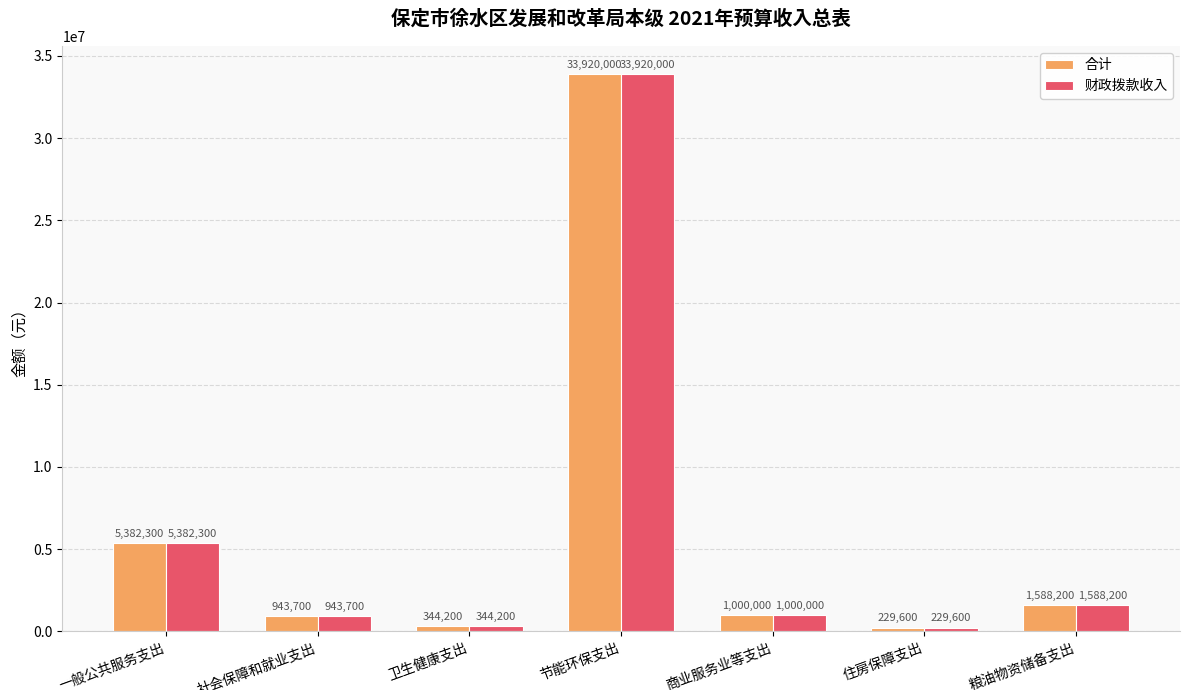

What is the value of the 财政拨款收入 bar at the 7th from the left?

1588200